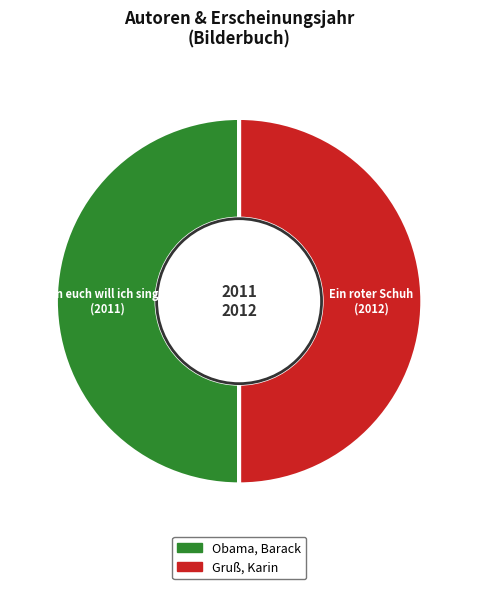

True or false: Obama, Barack accounts for 40% of the total.

False